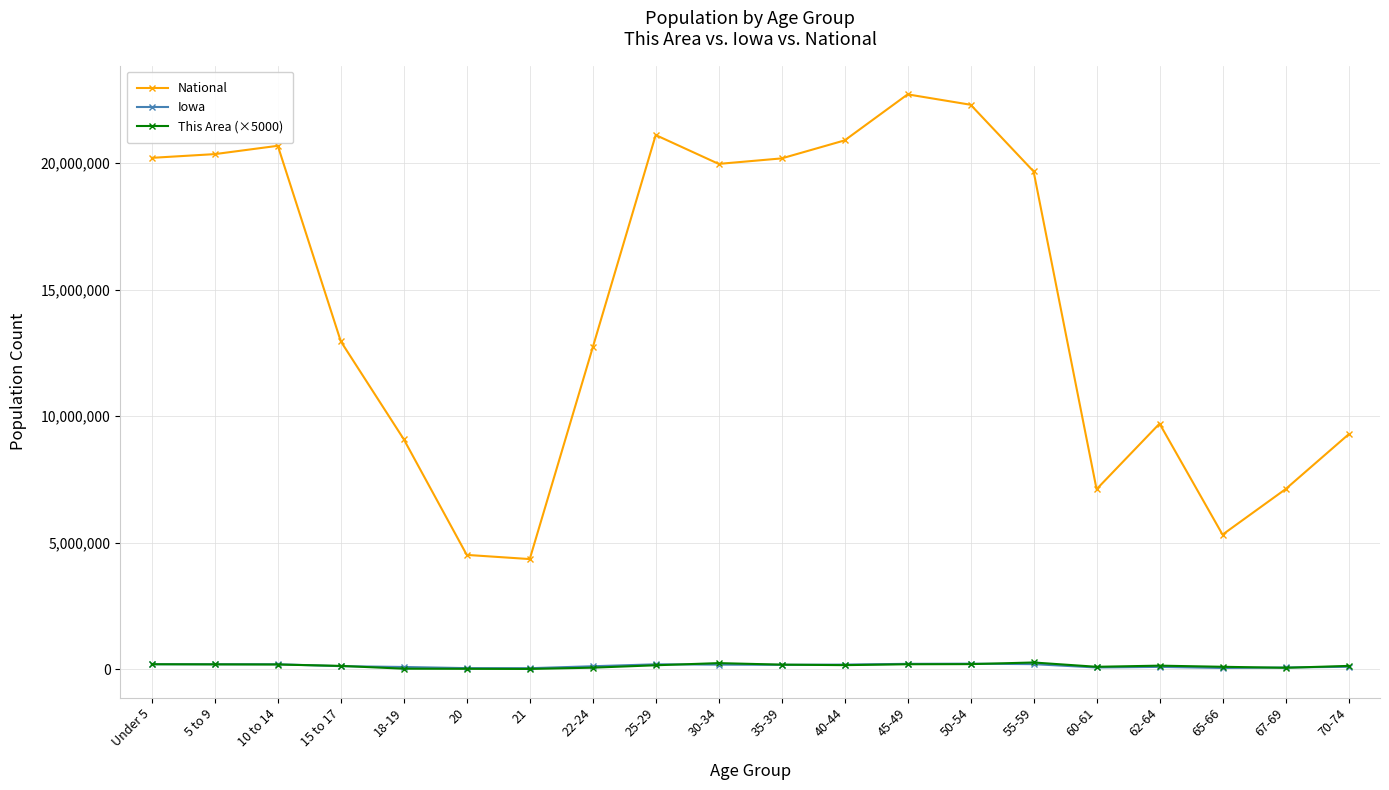

Read the Iowa value at 70-74.

100291